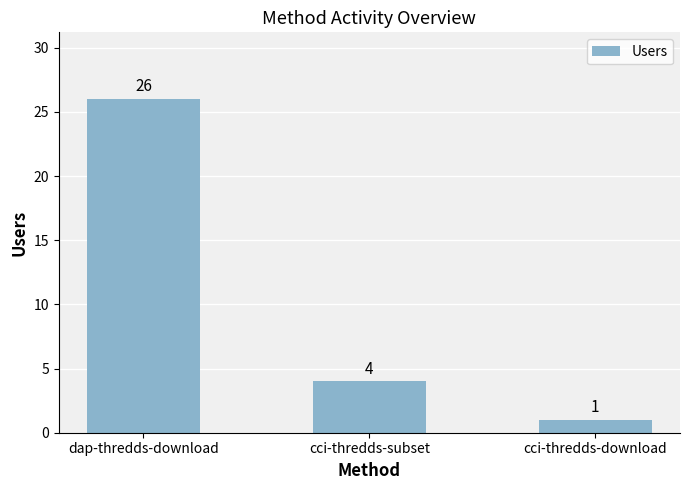

List the labels in order of value, largest first.

dap-thredds-download, cci-thredds-subset, cci-thredds-download